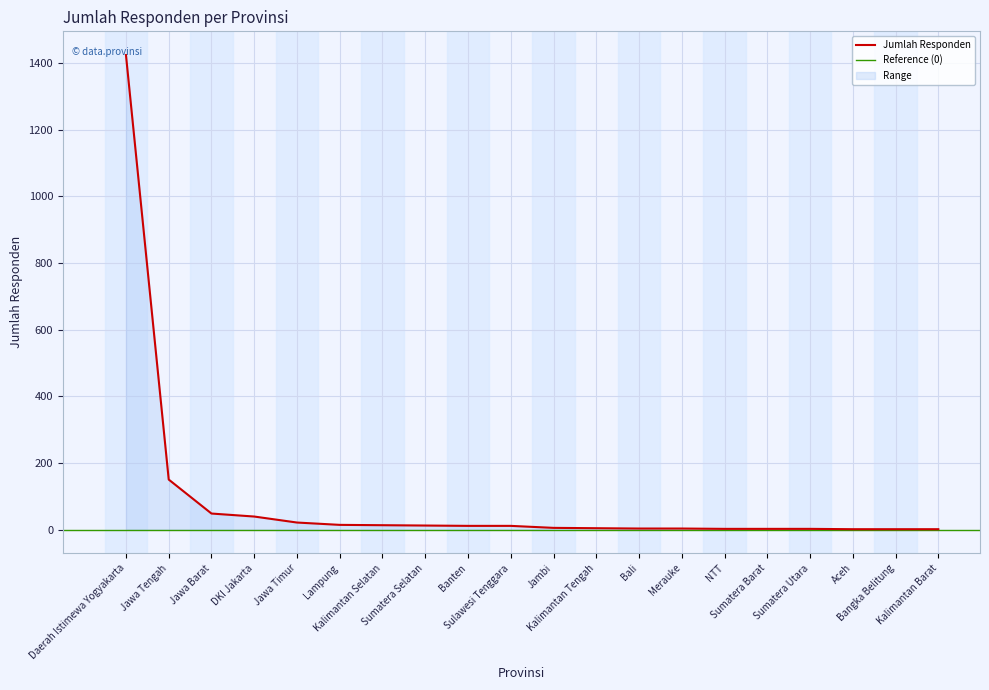

Reading right to left, transcribe all the data shown in this chart.

Kalimantan Barat=1	Bangka Belitung=1	Aceh=1	Sumatera Utara=2	Sumatera Barat=2	NTT=2	Merauke=3	Bali=3	Kalimantan Tengah=4	Jambi=5	Sulawesi Tenggara=11	Banten=11	Sumatera Selatan=12	Kalimantan Selatan=13	Lampung=14	Jawa Timur=21	DKI Jakarta=39	Jawa Barat=48	Jawa Tengah=150	Daerah Istimewa Yogyakarta=1424